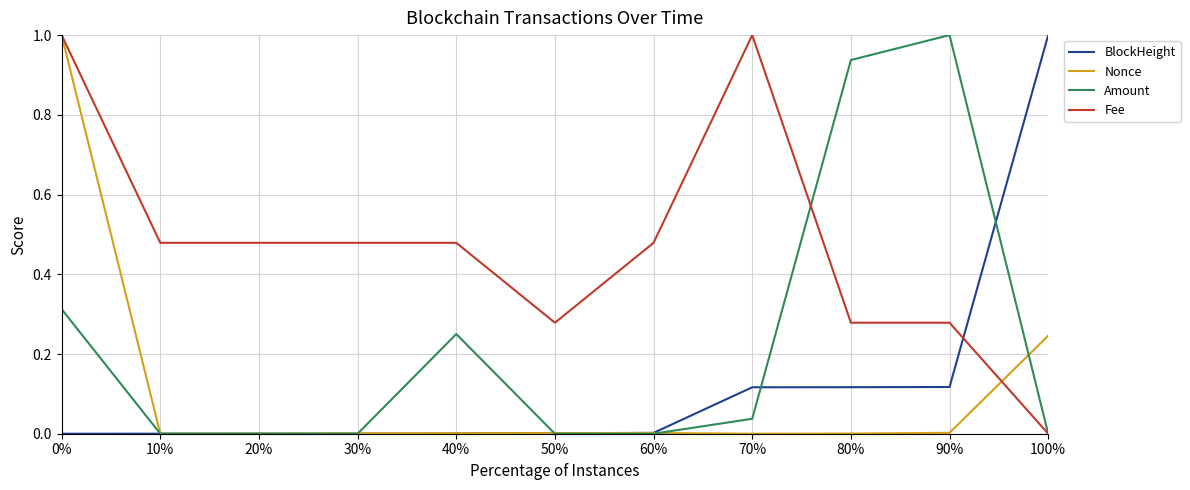

Where do BlockHeight and Fee first cross each other?

90% and 100%